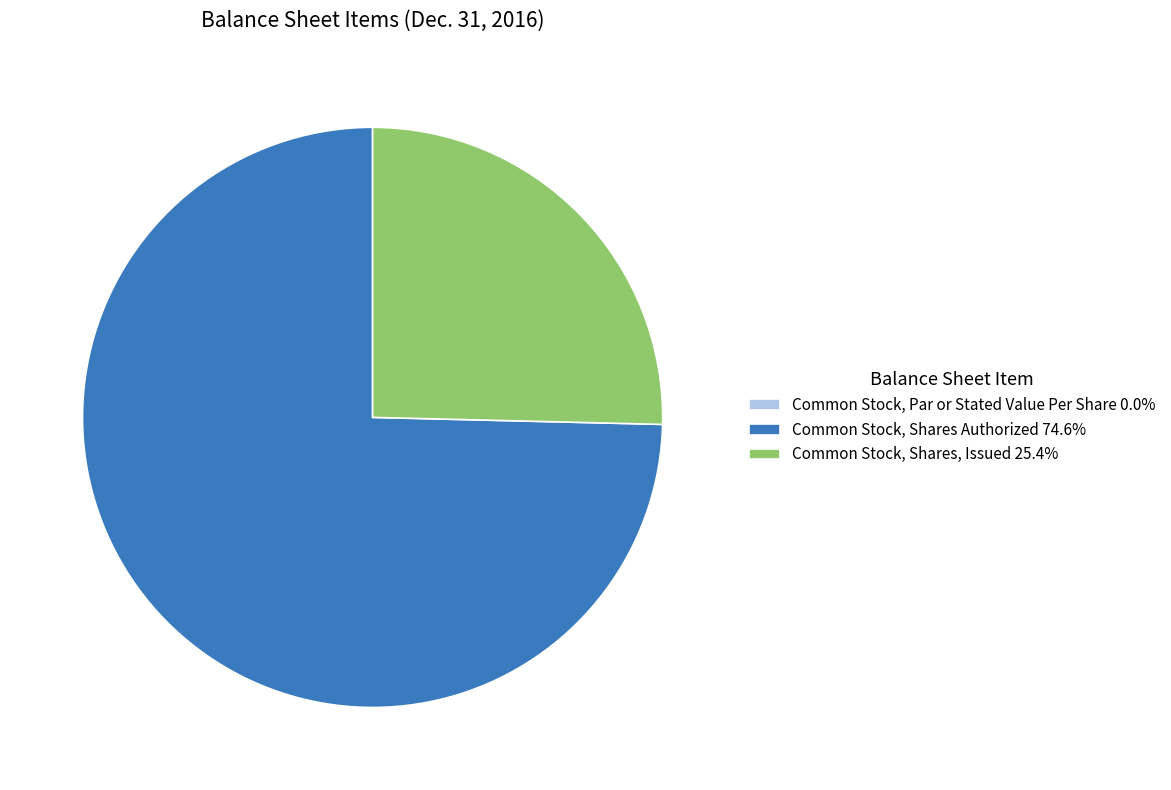

Is there any slice that represents more than half of the pie?

Yes